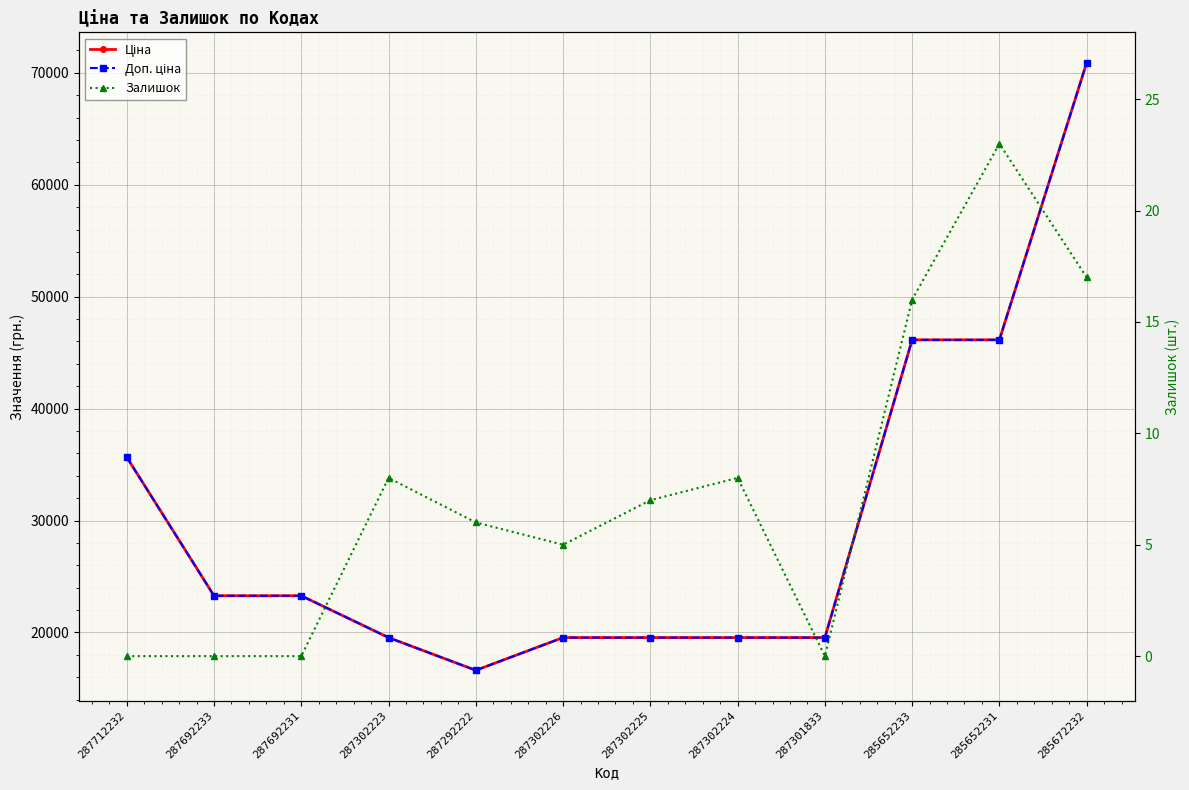

At which label does Залишок first exceed 7?

287302223